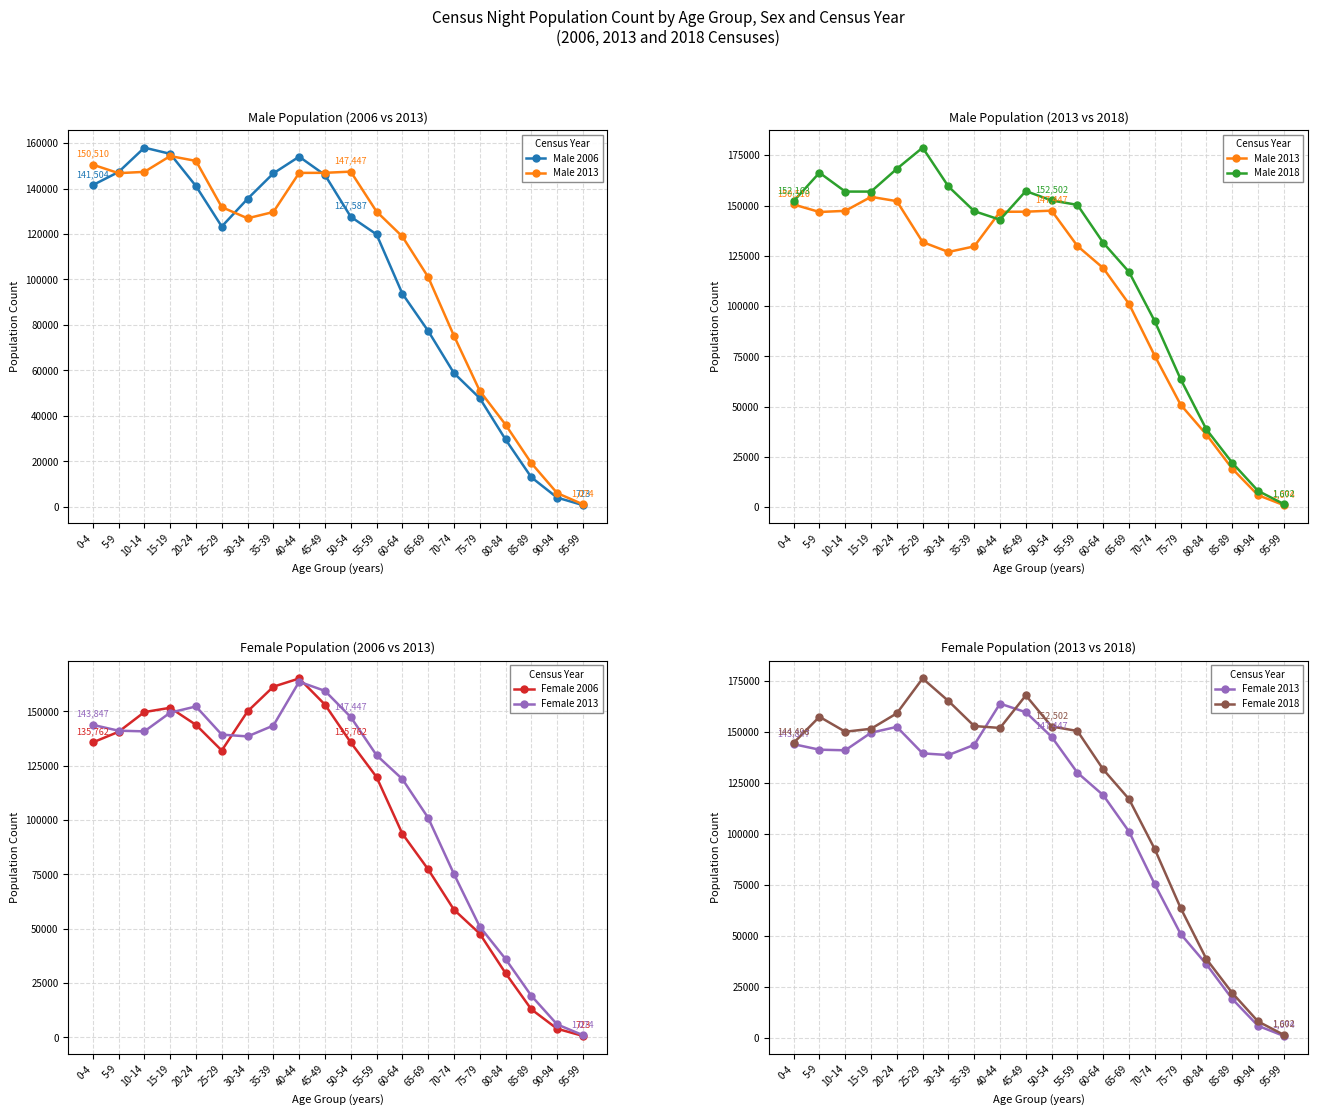

Is this an area chart (filled region under the line)?

No